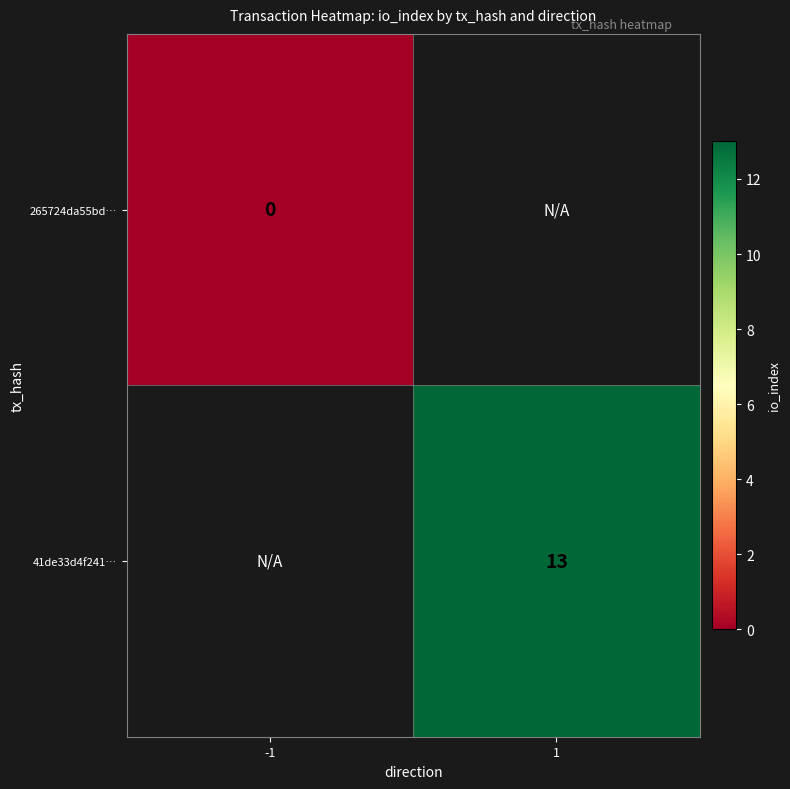

Is the value of 41de33d4f241… at -1 greater than the value of 265724da55bd… at 1?

No